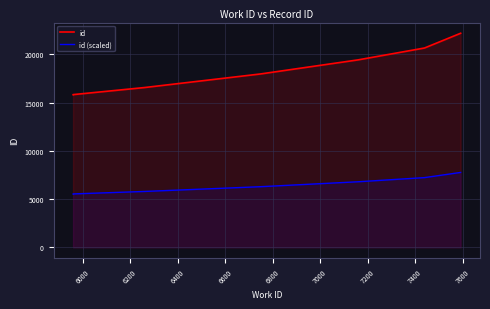

At how many categories does at least one series exceed 15997?

5